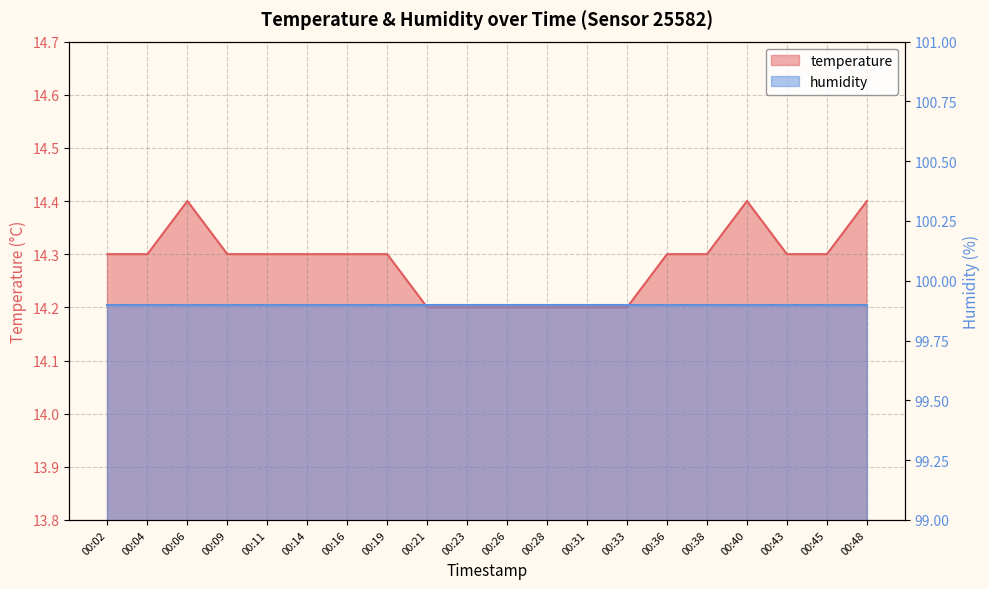

Rank the categories by value from highest to lowest.

00:06, 00:40, 00:48, 00:02, 00:04, 00:09, 00:11, 00:14, 00:16, 00:19, 00:36, 00:38, 00:43, 00:45, 00:21, 00:23, 00:26, 00:28, 00:31, 00:33